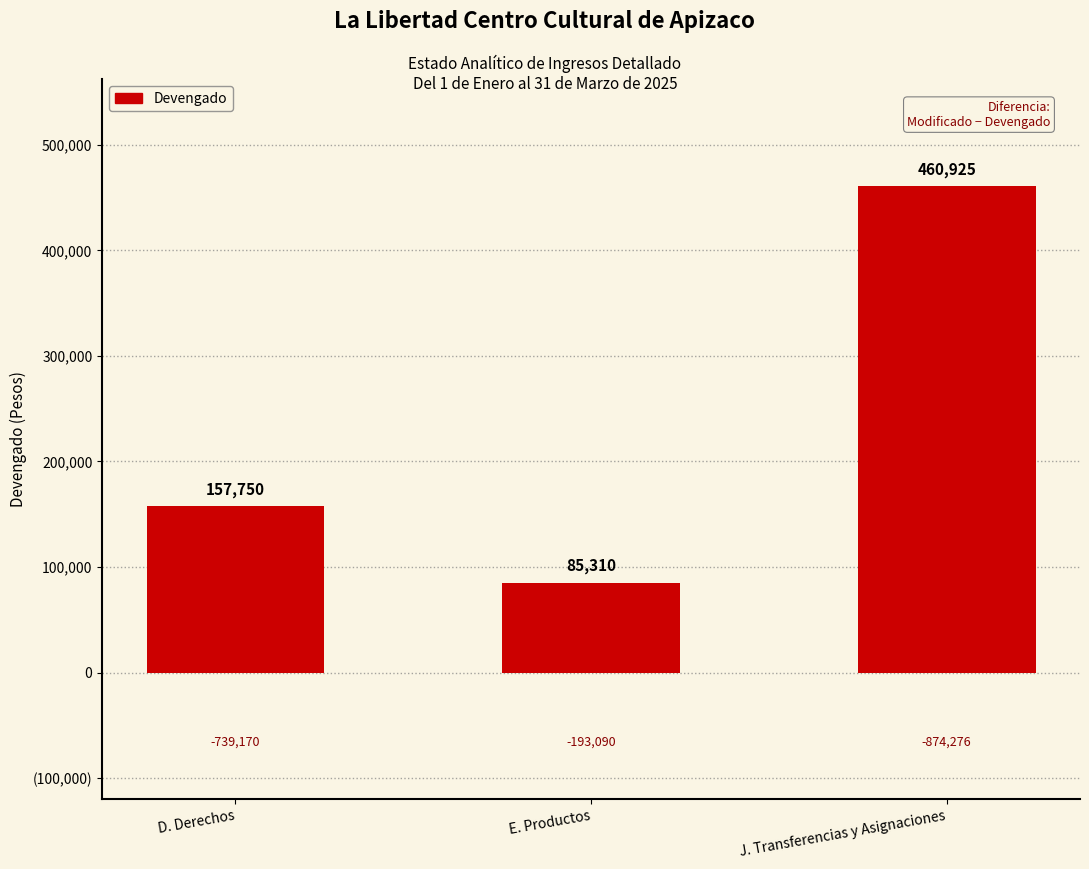

Read the value at E. Productos, to the nearest 50.

85300